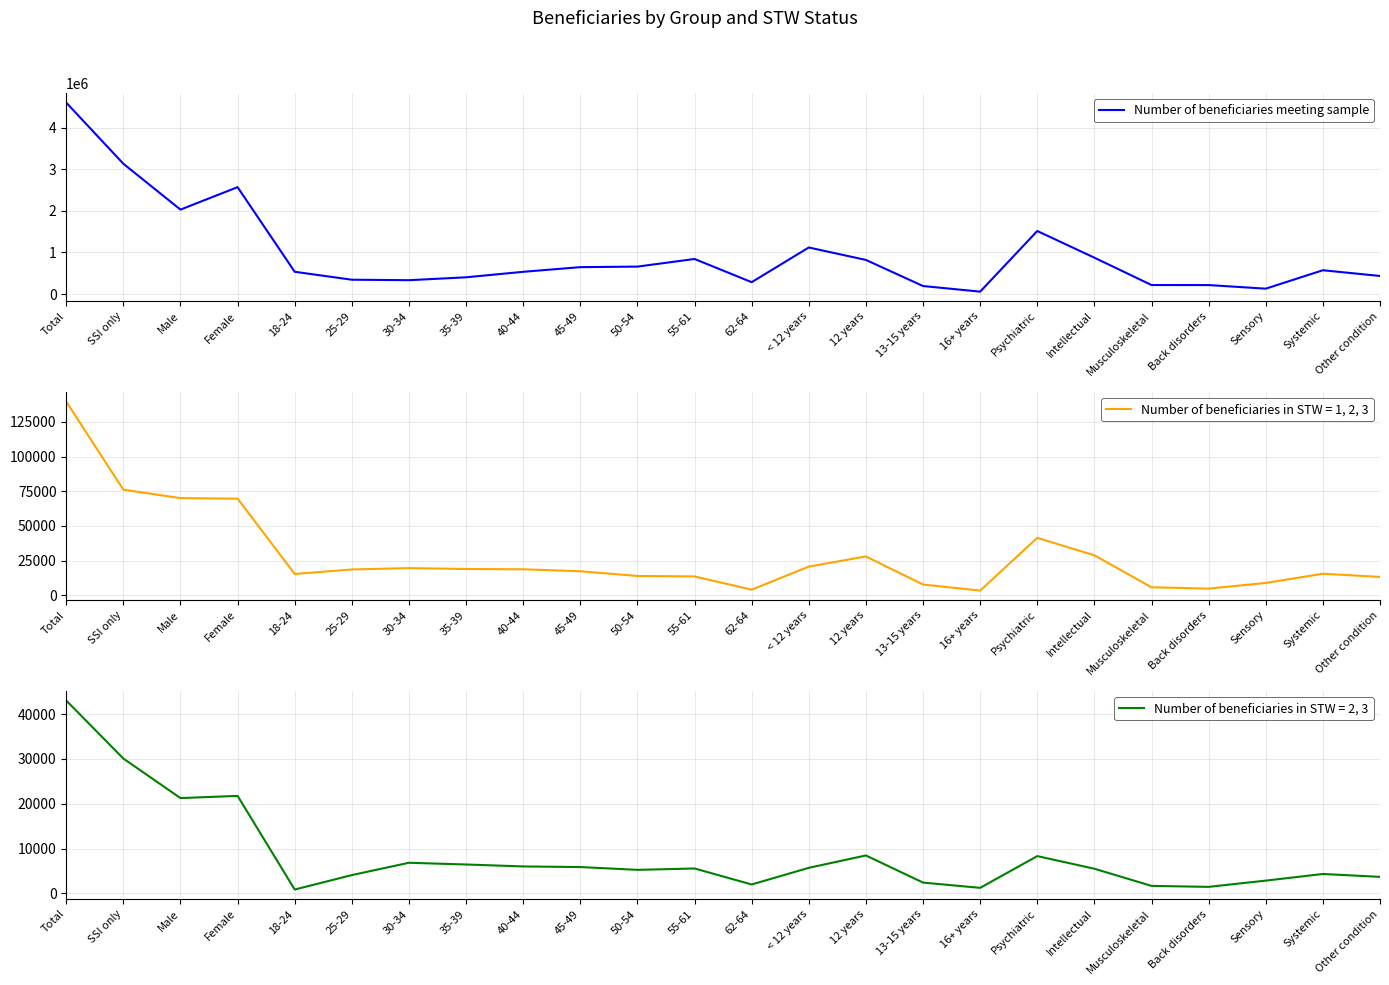

Is this an area chart (filled region under the line)?

No